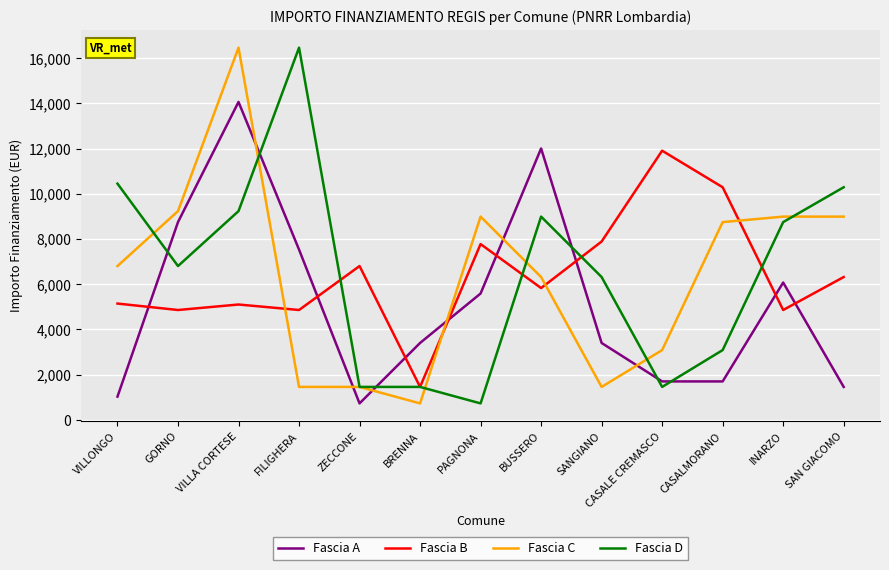

The Fascia B series shows 5145 at VILLONGO. True or false?

True